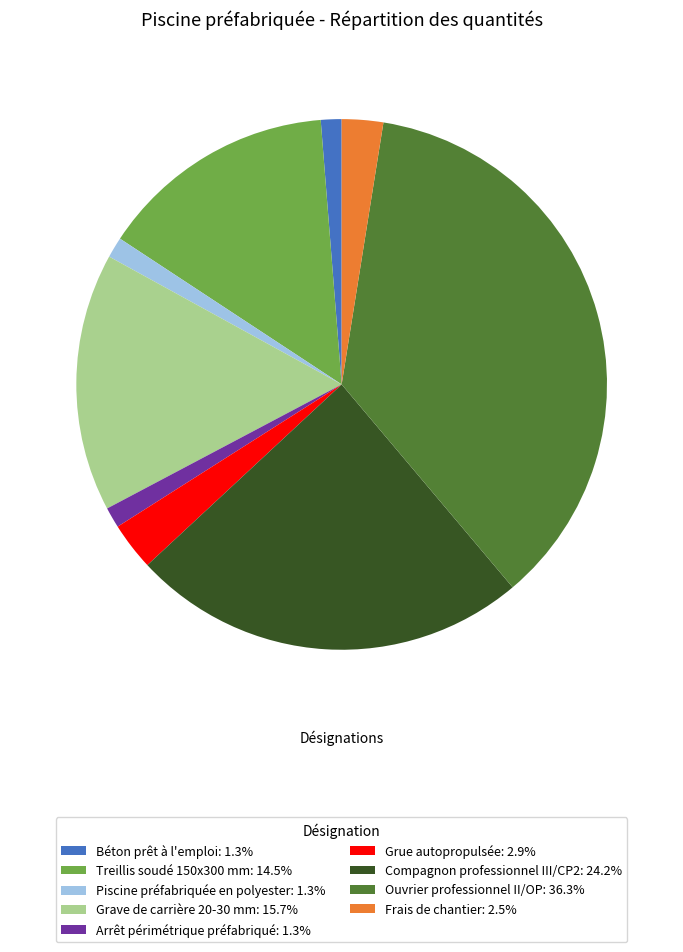

The Arrêt périmétrique préfabriqué slice represents 1% of the pie. True or false?

True